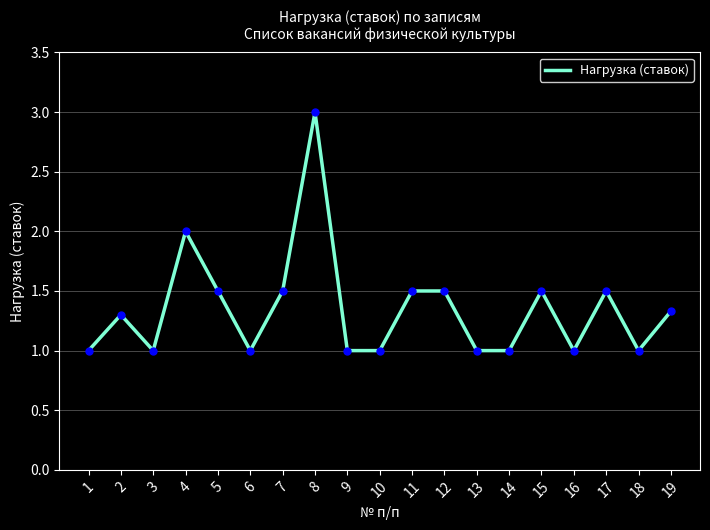

What is the approximate value at 17?

1.5